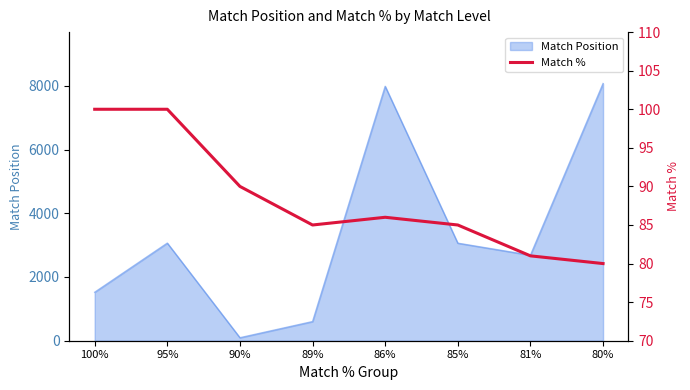

Does the chart have visible grid lines?

No